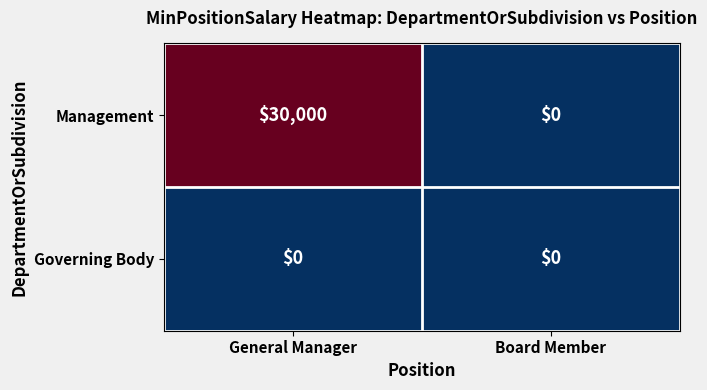

Which series has the largest total across all categories?

Management